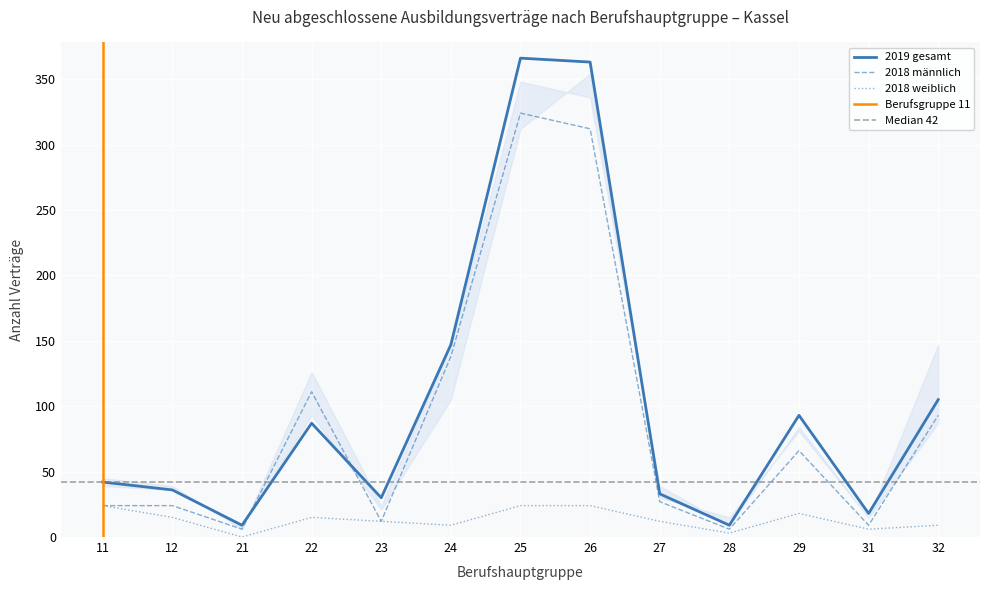

Is the value of 2018 gesamt at 28 greater than the value of 2019 gesamt at 32?

No